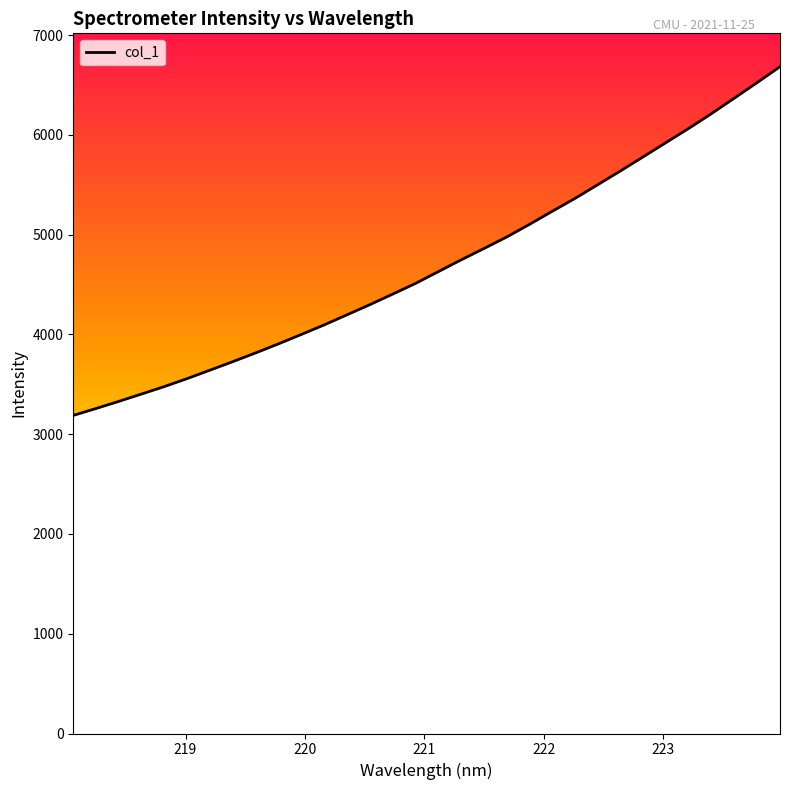

What is the difference between the maximum and minimum values?

3495.3